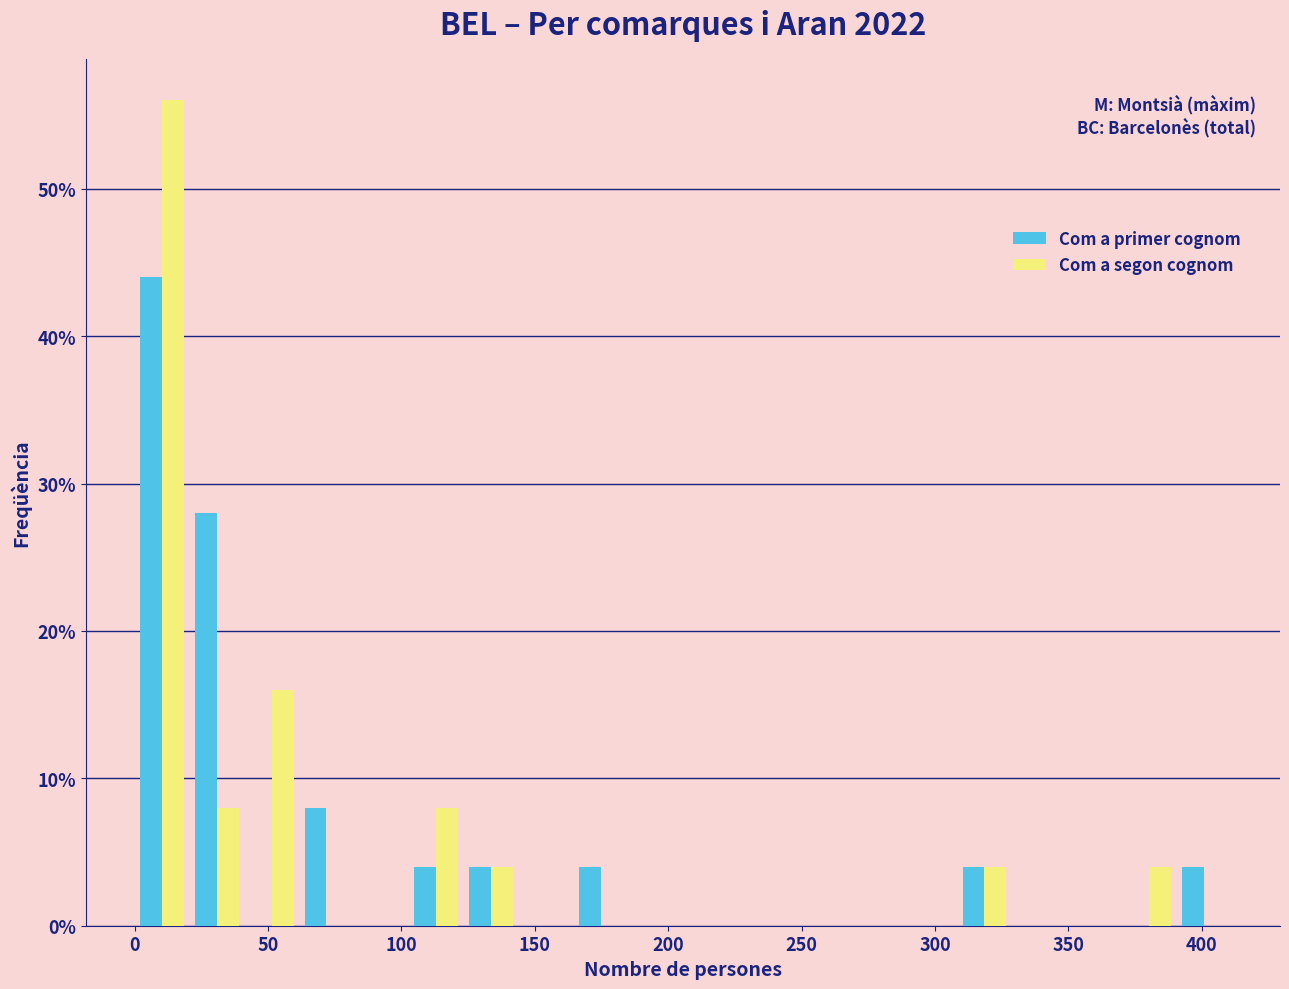

Reading left to right, transcribe this chart: for each range on the x-axis, give the height of each series' bar. Neither the bar edges nor the heights are printed on the chart, so give them approximately, as read against the axes.

0 to 20: Com a primer cognom=44	Com a segon cognom=56
20 to 40: Com a primer cognom=28	Com a segon cognom=8
40 to 60: Com a primer cognom=0	Com a segon cognom=16
60 to 80: Com a primer cognom=8	Com a segon cognom=0
80 to 105: Com a primer cognom=0	Com a segon cognom=0
105 to 125: Com a primer cognom=4	Com a segon cognom=8
125 to 145: Com a primer cognom=4	Com a segon cognom=4
145 to 165: Com a primer cognom=0	Com a segon cognom=0
165 to 185: Com a primer cognom=4	Com a segon cognom=0
185 to 205: Com a primer cognom=0	Com a segon cognom=0
205 to 225: Com a primer cognom=0	Com a segon cognom=0
225 to 245: Com a primer cognom=0	Com a segon cognom=0
245 to 265: Com a primer cognom=0	Com a segon cognom=0
265 to 290: Com a primer cognom=0	Com a segon cognom=0
290 to 310: Com a primer cognom=0	Com a segon cognom=0
310 to 330: Com a primer cognom=4	Com a segon cognom=4
330 to 350: Com a primer cognom=0	Com a segon cognom=0
350 to 370: Com a primer cognom=0	Com a segon cognom=0
370 to 390: Com a primer cognom=0	Com a segon cognom=4
390 to 410: Com a primer cognom=4	Com a segon cognom=0